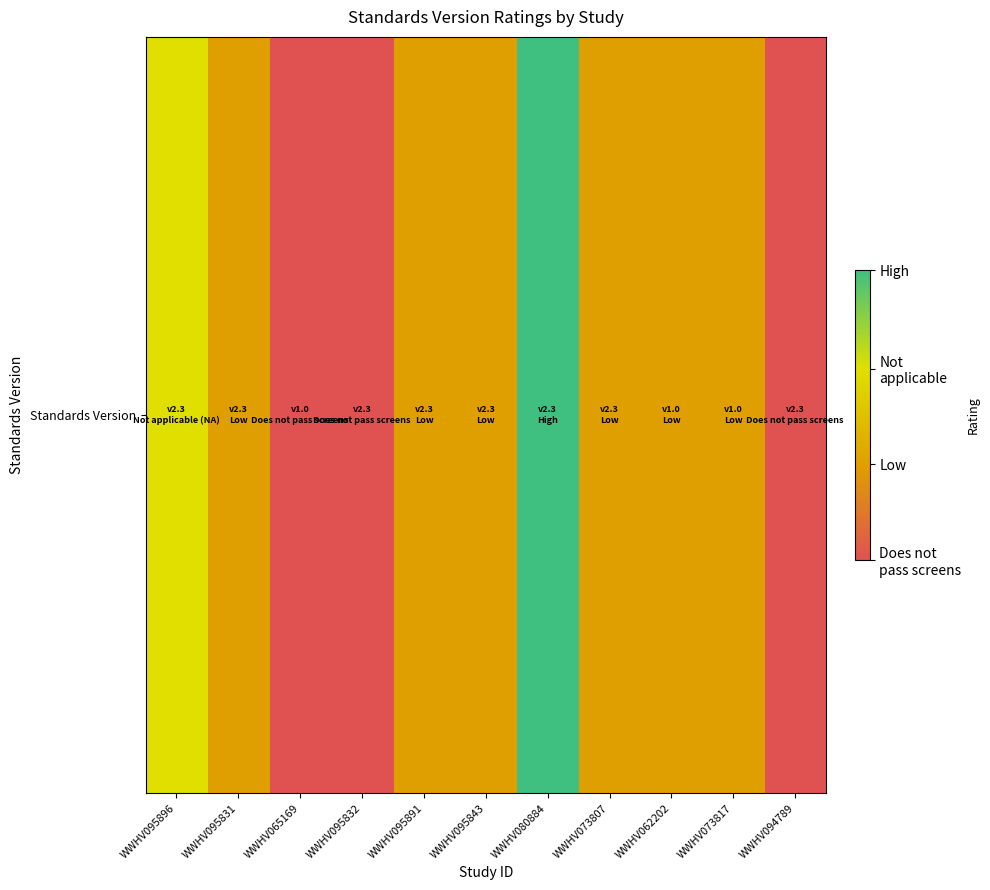

Between WWHV062202 and WWHV065169, which is larger?

WWHV062202